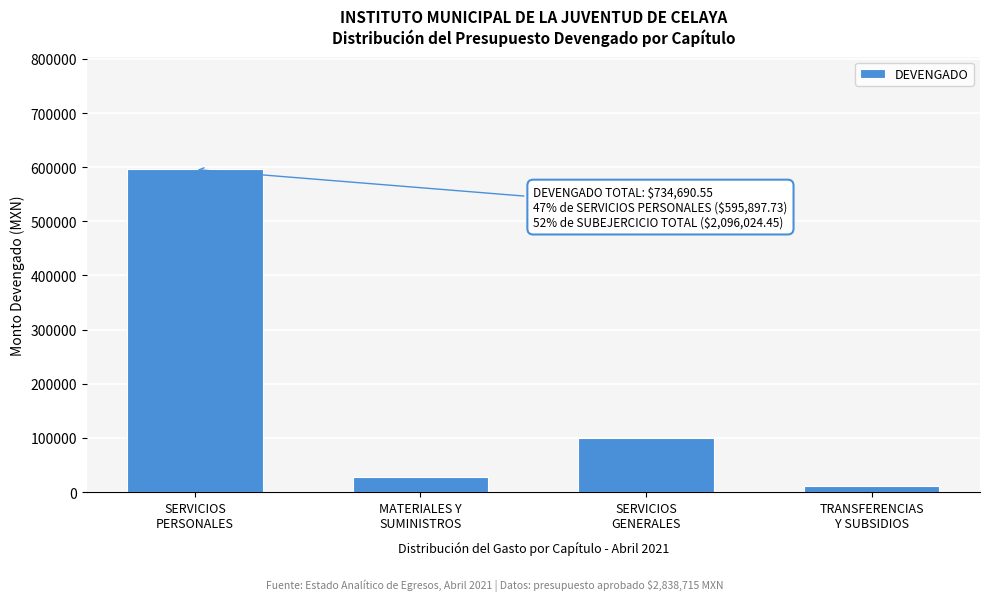

Reading left to right, list all the values displayed in this chart.

595897.7	28355.6	99459.8	10977.4